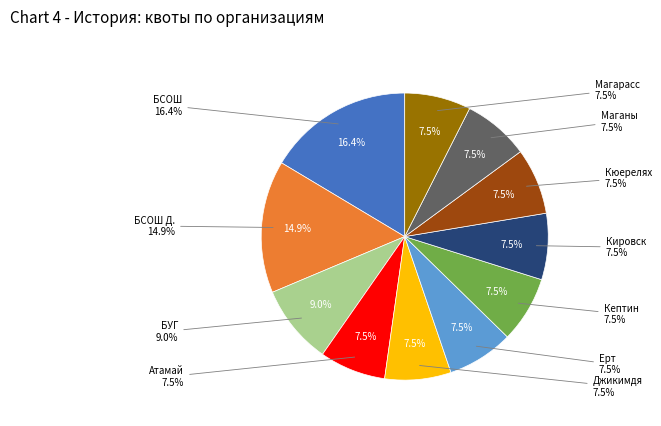

To the nearest percent, what is the combined percentage of Кептин and Кюерелях?

15%